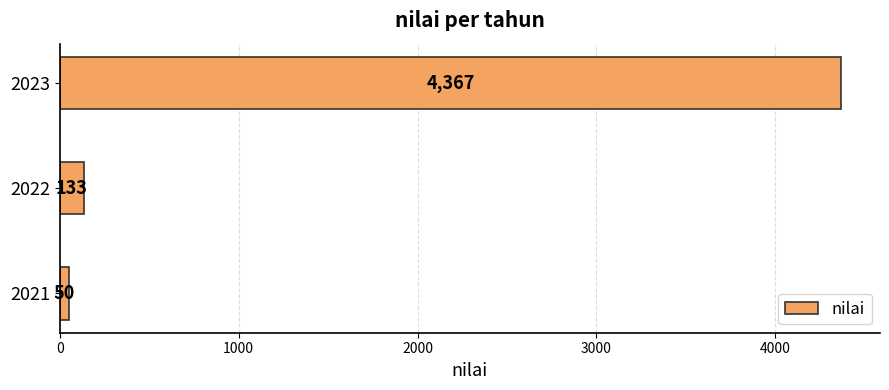

Reading bottom to top, list all the values displayed in this chart.

50	133	4367